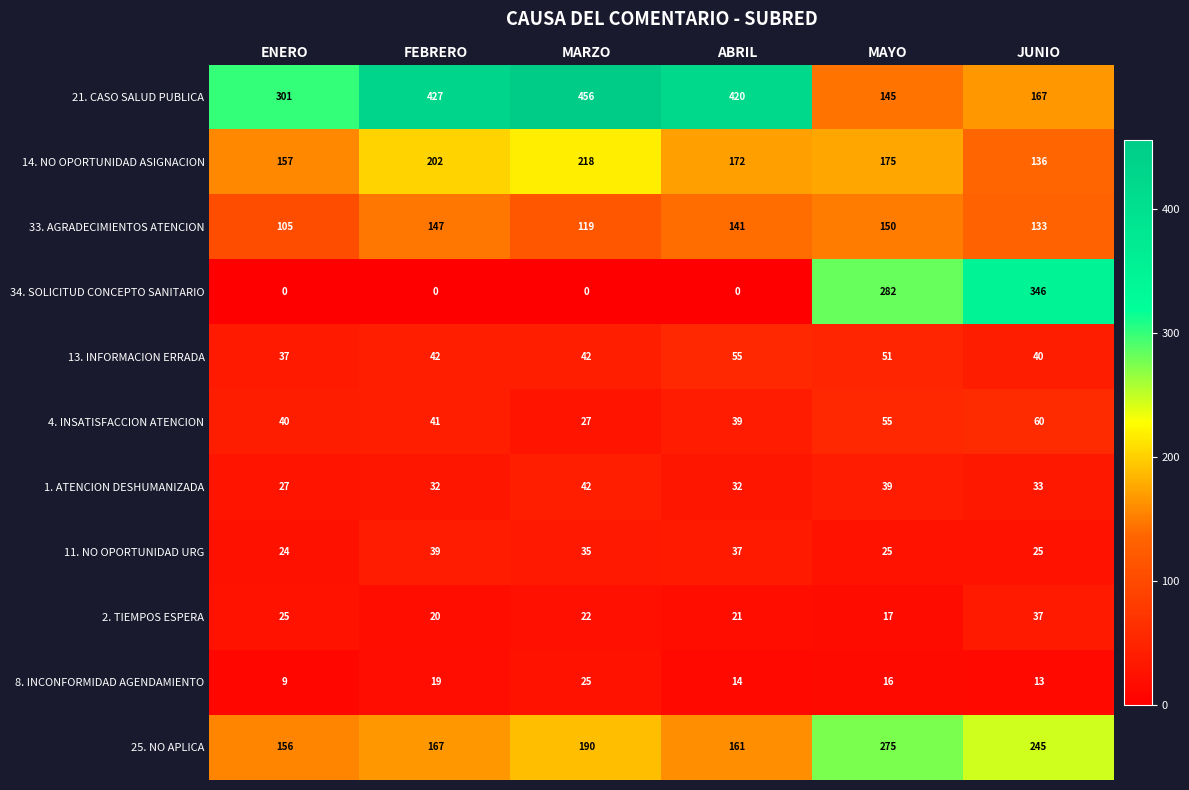

The value of 11. NO OPORTUNIDAD URG at JUNIO is 6. True or false?

False